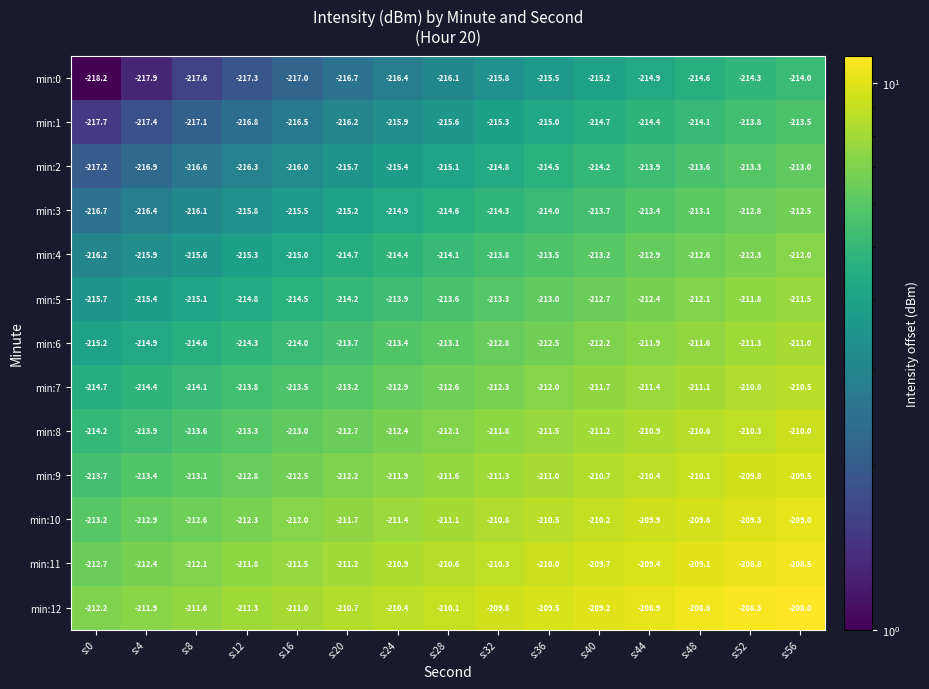

The value of min:5 at s:20 is -214.2. True or false?

True